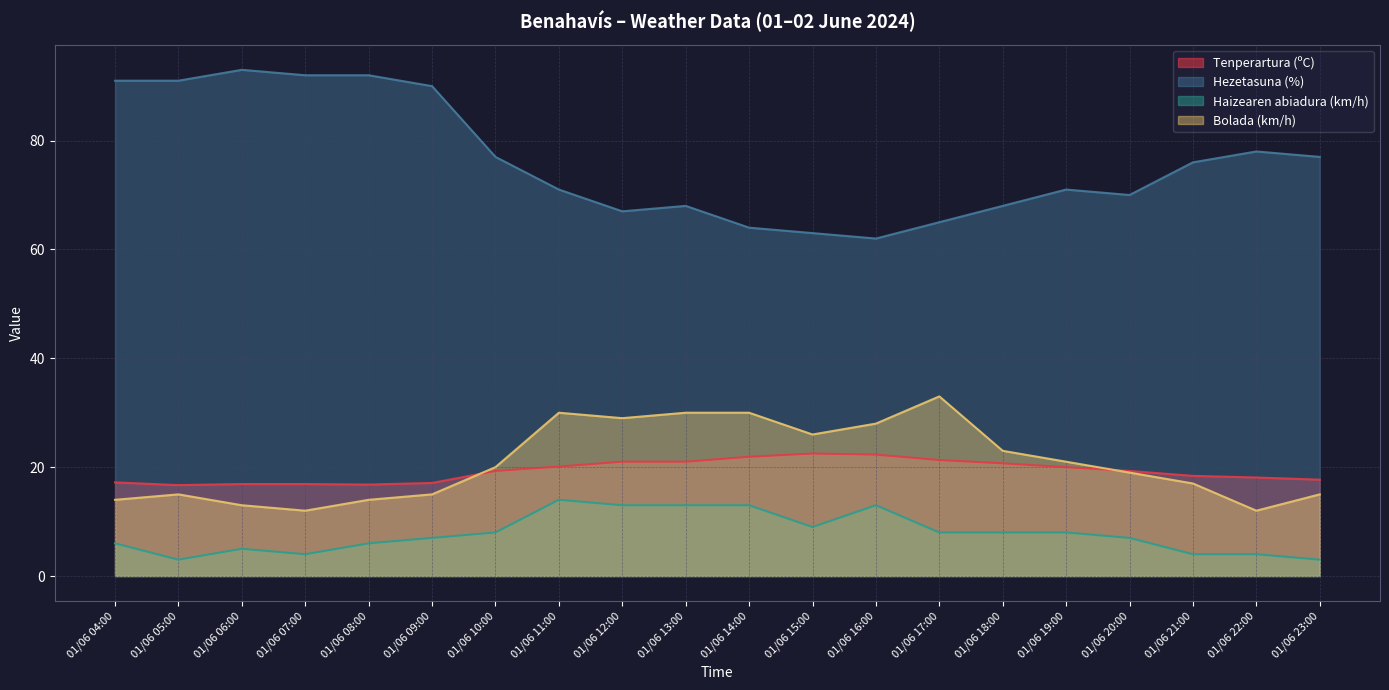

Which category has the highest value in the Bolada (km/h) series?

01/06 17:00